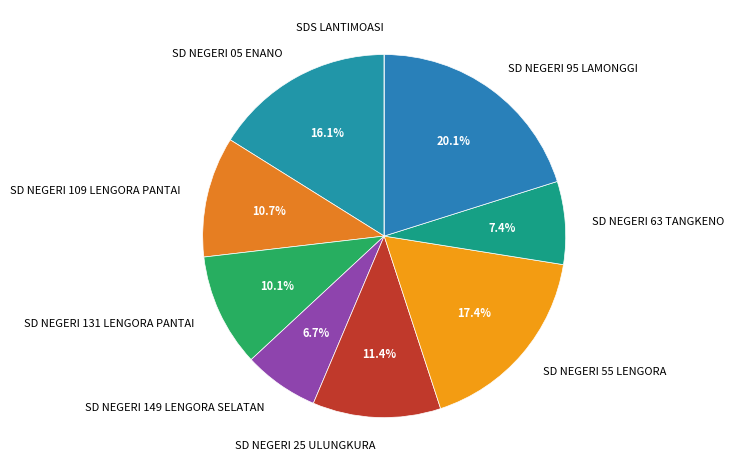

Is the sum of SD NEGERI 55 LENGORA and SD NEGERI 05 ENANO greater than half?

No